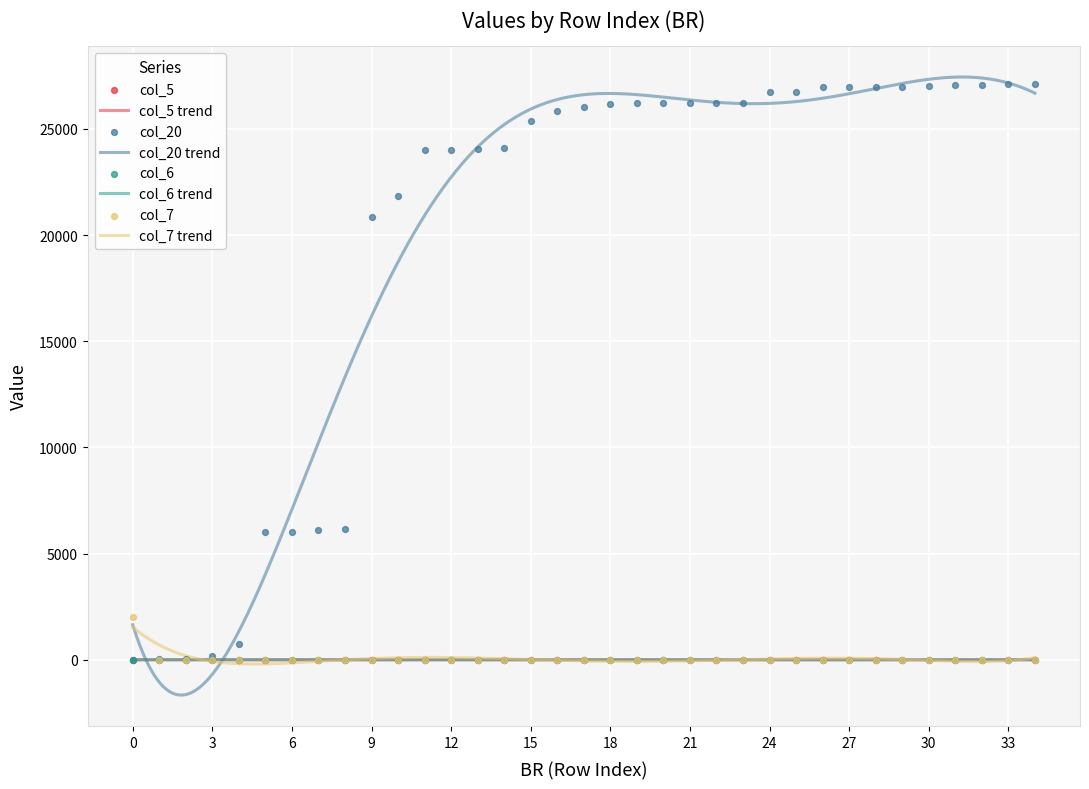

At how many categories does at least one series exceed 8821?

26